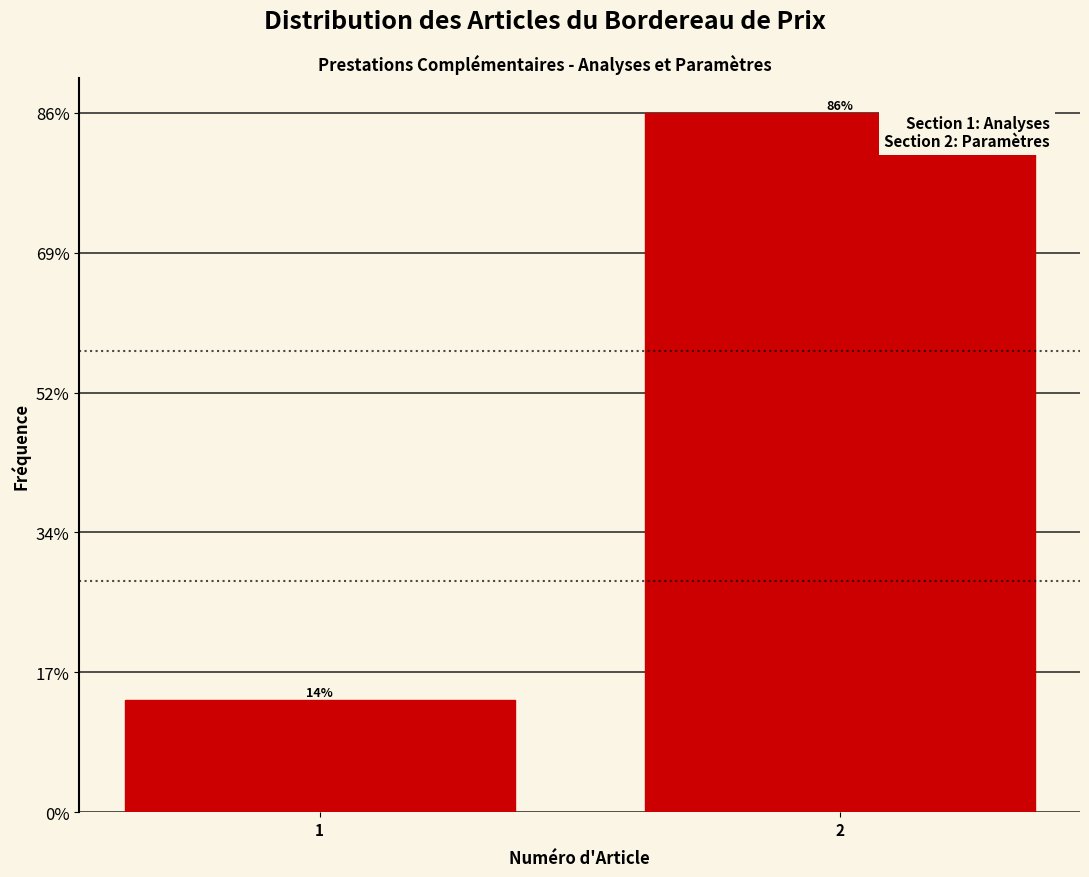

Are the bars horizontal?

No